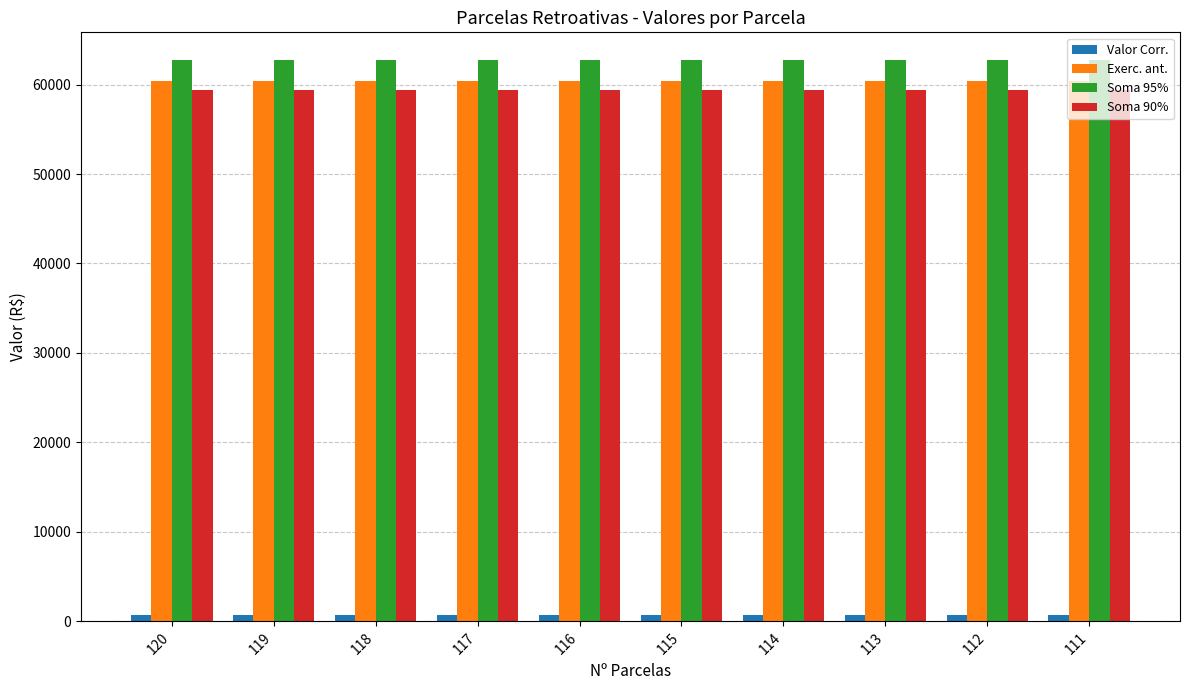

What value does the Soma 95% series have at 113?

62700.0